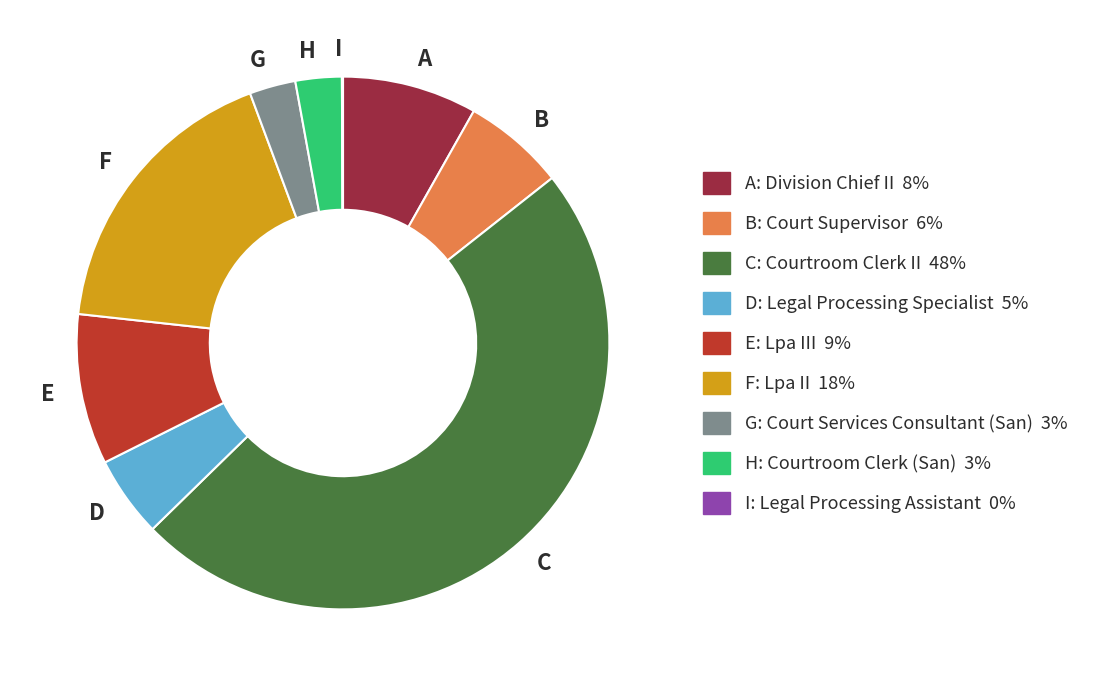

The C slice represents 59% of the pie. True or false?

False